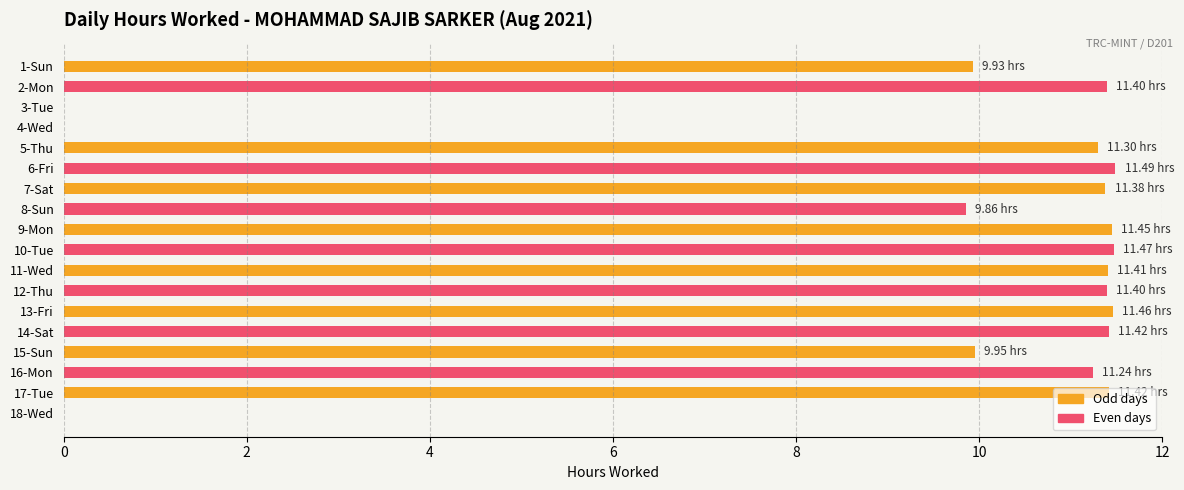

What is the change in value from 8-Sun to 13-Fri?

+1.6